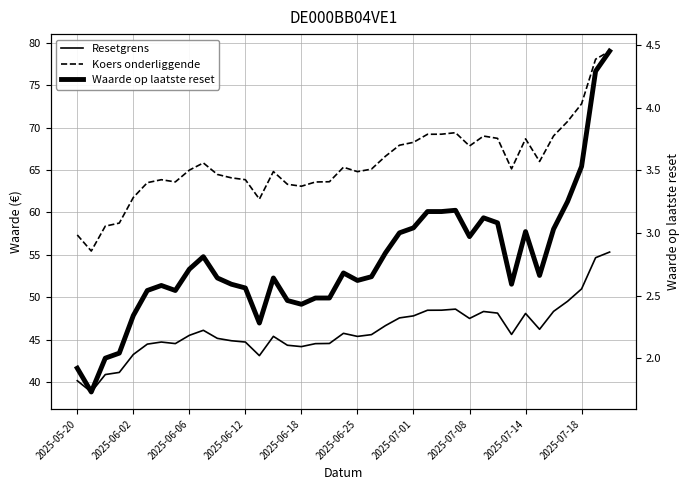

Which has a higher value, 19 or 2025-07-08?

19